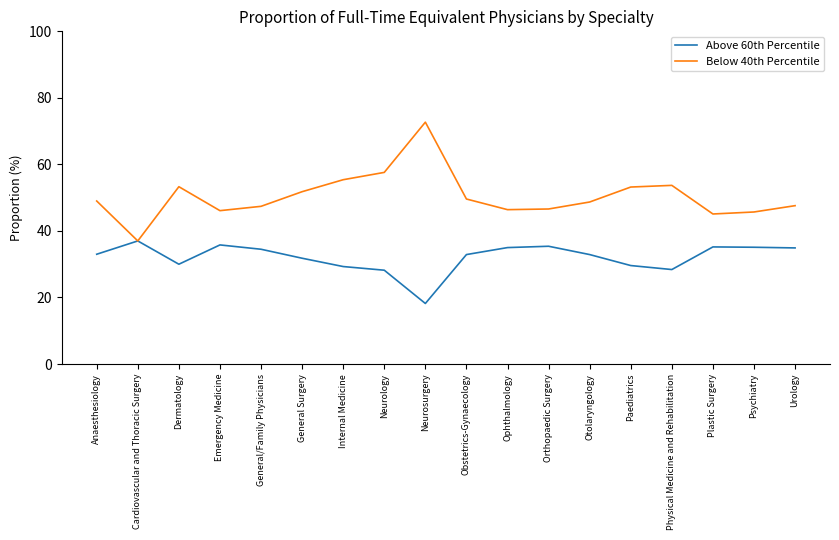

At which category is the sum across all series the highest?

Neurosurgery